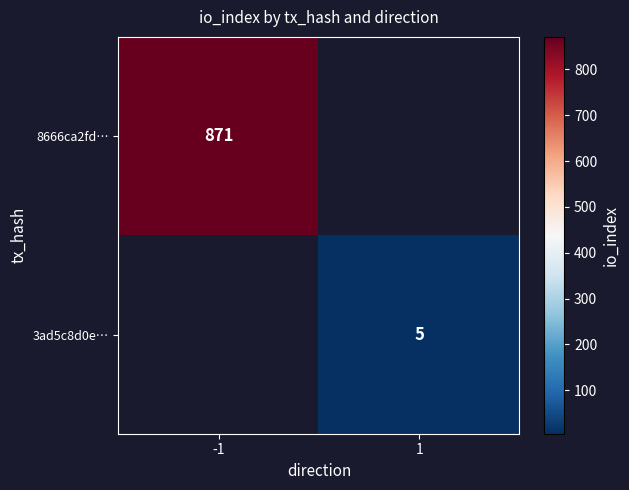

The 3ad5c8d0e… series shows 5 at 1. True or false?

True